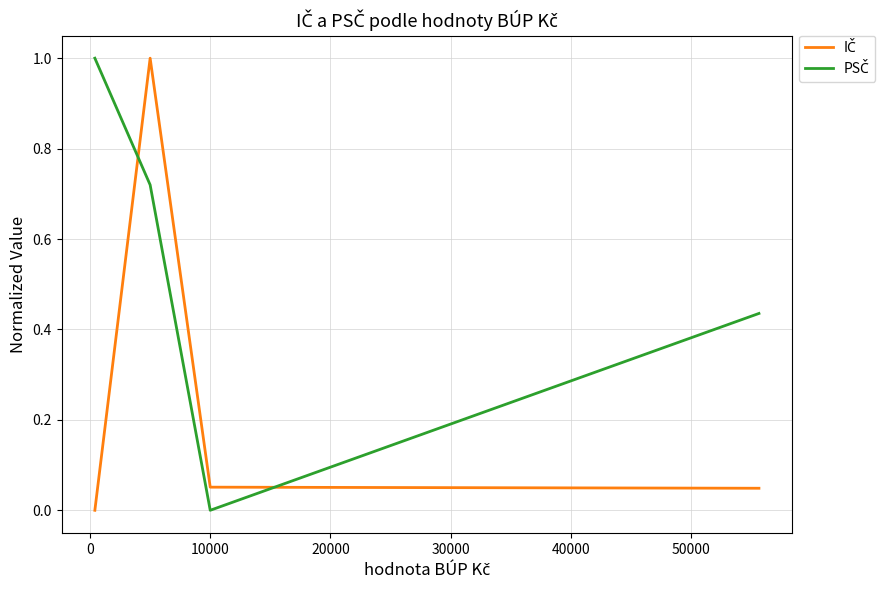

What is the maximum value shown in the chart?

1.0